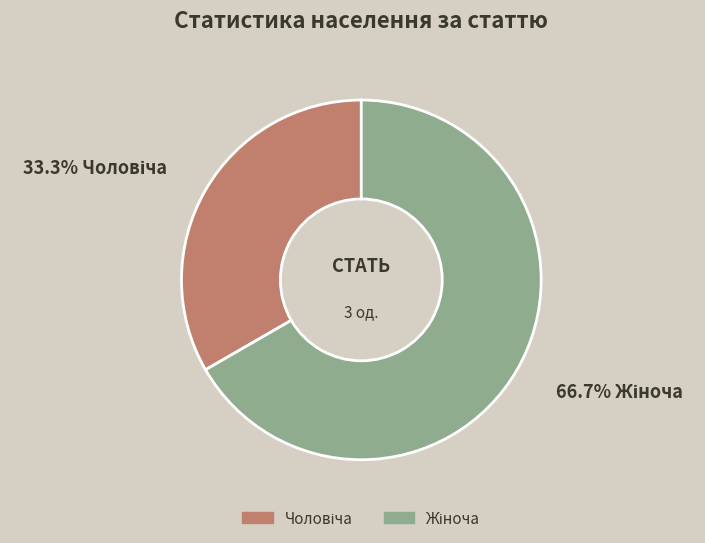

Is there any slice that represents more than half of the pie?

Yes